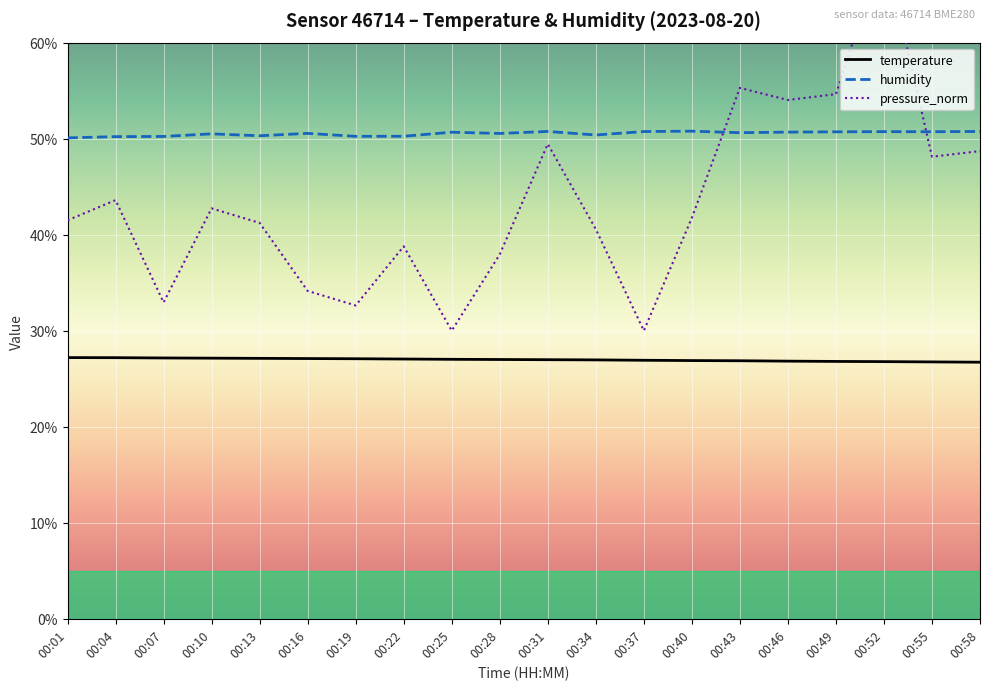

Reading left to right, list all the values displayed in this chart.

temperature: 27.2	27.2	27.2	27.1	27.1	27.1	27.1	27.1	27.0	27.0	27.0	27.0	26.9	26.9	26.9	26.8	26.8	26.8	26.8	26.7
humidity: 50.1	50.2	50.2	50.5	50.3	50.5	50.2	50.2	50.7	50.5	50.8	50.4	50.7	50.8	50.6	50.7	50.7	50.7	50.7	50.8
pressure_norm: 41.5	43.6	32.9	42.7	41.2	34.1	32.6	38.8	30.0	37.9	49.4	40.6	30.0	41.7	55.3	54.0	54.6	70.0	48.1	48.7